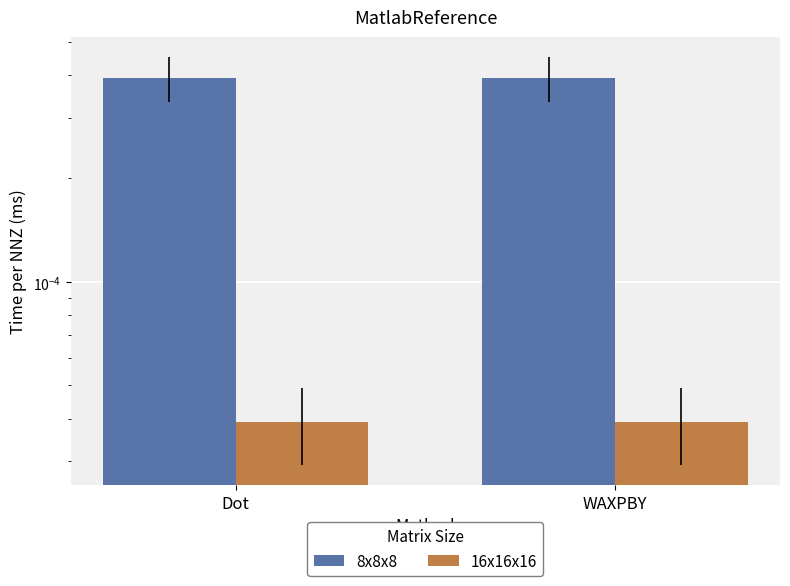

What are all the series names shown in the legend?

8x8x8, 16x16x16